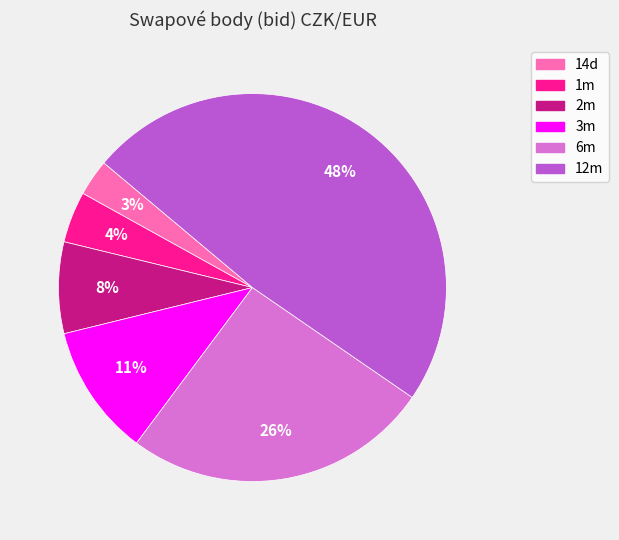

To the nearest percent, what percentage of the pie is 6m?

26%